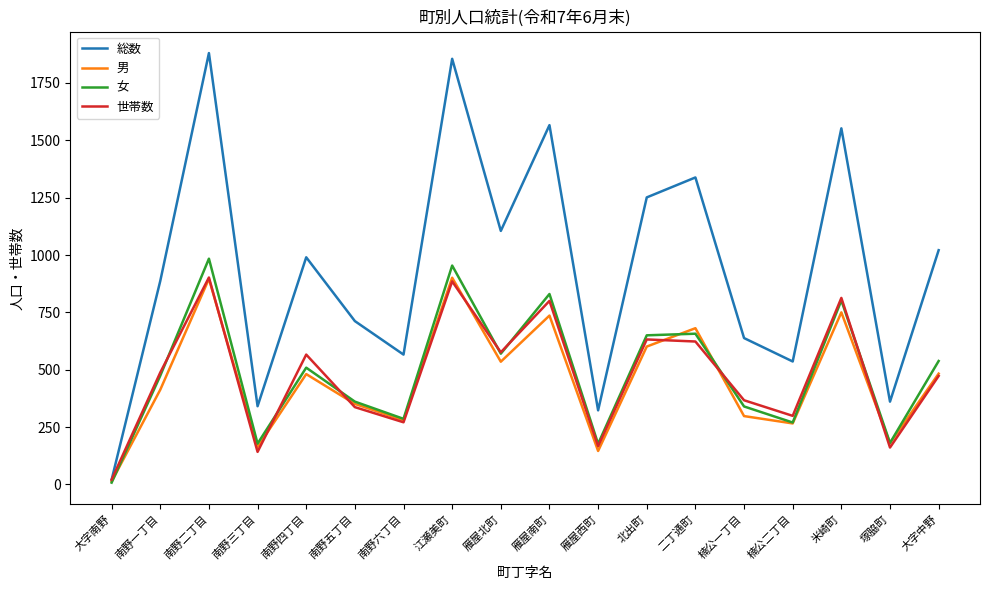

Does the chart display data point markers on the line(s)?

No